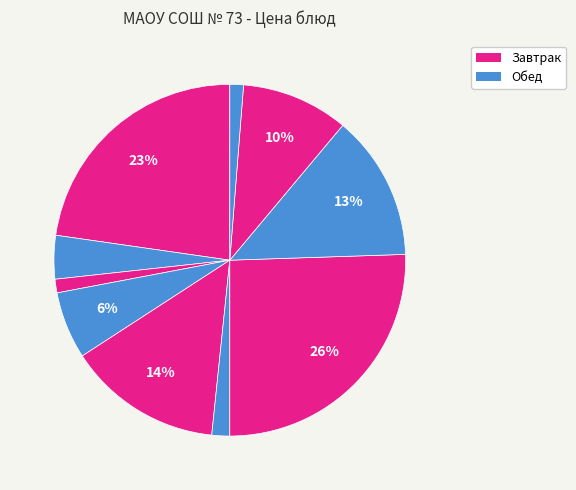

What is the largest slice in the pie chart?

Котлеты из курицы